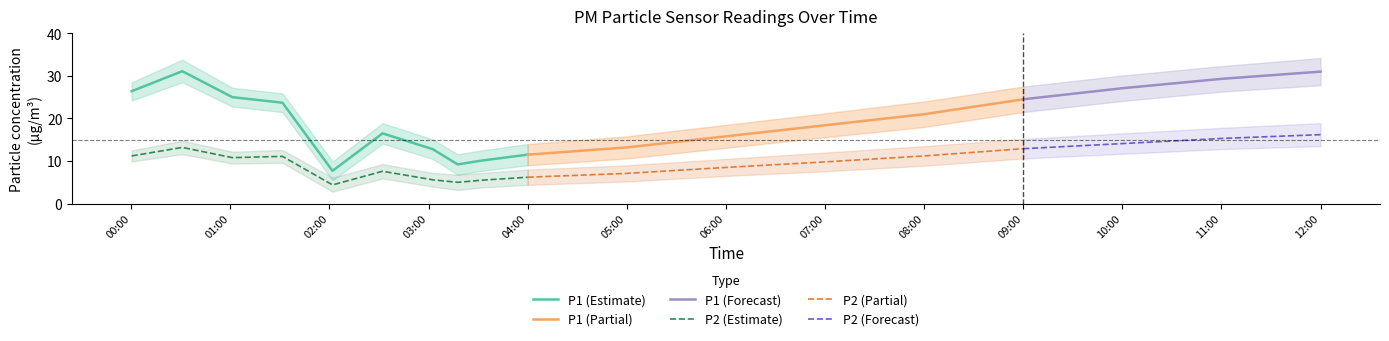

Reading left to right, what are all the values shown in this chart?

P1: 2024-01-06T00:00:16=26.4	2024-01-06T00:30:56=31.1	2024-01-06T01:01:15=25.0	2024-01-06T01:31:34=23.7	2024-01-06T02:01:53=7.7	2024-01-06T02:32:11=16.5	2024-01-06T03:02:30=12.8	2024-01-06T03:17:40=9.2	2024-01-06T03:32:00=10.1	2024-01-06T04:00:00=11.5	2024-01-06T05:00:00=13.2	2024-01-06T06:00:00=15.8	2024-01-06T07:00:00=18.4	2024-01-06T08:00:00=21.0	2024-01-06T09:00:00=24.5	2024-01-06T10:00:00=27.1	2024-01-06T11:00:00=29.3	2024-01-06T12:00:00=31.0
P1_upper: 2024-01-06T00:00:16=28.5	2024-01-06T00:30:56=33.8	2024-01-06T01:01:15=27.2	2024-01-06T01:31:34=25.9	2024-01-06T02:01:53=9.9	2024-01-06T02:32:11=18.9	2024-01-06T03:02:30=15.1	2024-01-06T03:17:40=11.6	2024-01-06T03:32:00=12.5	2024-01-06T04:00:00=14.0	2024-01-06T05:00:00=15.8	2024-01-06T06:00:00=18.5	2024-01-06T07:00:00=21.2	2024-01-06T08:00:00=24.0	2024-01-06T09:00:00=27.5	2024-01-06T10:00:00=30.1	2024-01-06T11:00:00=32.3	2024-01-06T12:00:00=34.2
P1_lower: 2024-01-06T00:00:16=24.2	2024-01-06T00:30:56=28.5	2024-01-06T01:01:15=22.8	2024-01-06T01:31:34=21.5	2024-01-06T02:01:53=5.5	2024-01-06T02:32:11=14.1	2024-01-06T03:02:30=10.5	2024-01-06T03:17:40=6.8	2024-01-06T03:32:00=7.7	2024-01-06T04:00:00=9.0	2024-01-06T05:00:00=10.6	2024-01-06T06:00:00=13.1	2024-01-06T07:00:00=15.6	2024-01-06T08:00:00=18.0	2024-01-06T09:00:00=21.5	2024-01-06T10:00:00=24.1	2024-01-06T11:00:00=26.3	2024-01-06T12:00:00=27.8
P2: 2024-01-06T00:00:16=11.2	2024-01-06T00:30:56=13.2	2024-01-06T01:01:15=10.8	2024-01-06T01:31:34=11.1	2024-01-06T02:01:53=4.4	2024-01-06T02:32:11=7.6	2024-01-06T03:02:30=5.6	2024-01-06T03:17:40=5.0	2024-01-06T03:32:00=5.5	2024-01-06T04:00:00=6.2	2024-01-06T05:00:00=7.1	2024-01-06T06:00:00=8.5	2024-01-06T07:00:00=9.8	2024-01-06T08:00:00=11.2	2024-01-06T09:00:00=12.9	2024-01-06T10:00:00=14.1	2024-01-06T11:00:00=15.3	2024-01-06T12:00:00=16.2
P2_upper: 2024-01-06T00:00:16=12.5	2024-01-06T00:30:56=14.8	2024-01-06T01:01:15=12.2	2024-01-06T01:31:34=12.6	2024-01-06T02:01:53=6.1	2024-01-06T02:32:11=9.3	2024-01-06T03:02:30=7.2	2024-01-06T03:17:40=6.8	2024-01-06T03:32:00=7.2	2024-01-06T04:00:00=8.0	2024-01-06T05:00:00=9.0	2024-01-06T06:00:00=10.5	2024-01-06T07:00:00=12.0	2024-01-06T08:00:00=13.5	2024-01-06T09:00:00=15.2	2024-01-06T10:00:00=16.5	2024-01-06T11:00:00=17.8	2024-01-06T12:00:00=18.9
P2_lower: 2024-01-06T00:00:16=9.9	2024-01-06T00:30:56=11.6	2024-01-06T01:01:15=9.4	2024-01-06T01:31:34=9.6	2024-01-06T02:01:53=2.8	2024-01-06T02:32:11=5.9	2024-01-06T03:02:30=4.0	2024-01-06T03:17:40=3.2	2024-01-06T03:32:00=3.8	2024-01-06T04:00:00=4.4	2024-01-06T05:00:00=5.2	2024-01-06T06:00:00=6.5	2024-01-06T07:00:00=7.6	2024-01-06T08:00:00=8.9	2024-01-06T09:00:00=10.6	2024-01-06T10:00:00=11.7	2024-01-06T11:00:00=12.8	2024-01-06T12:00:00=13.5